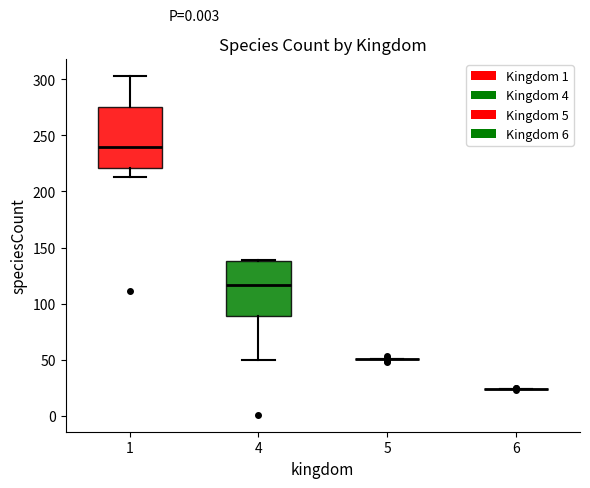

Comparing the boxes themselves (not the whiskers), which one is the tallest?

1